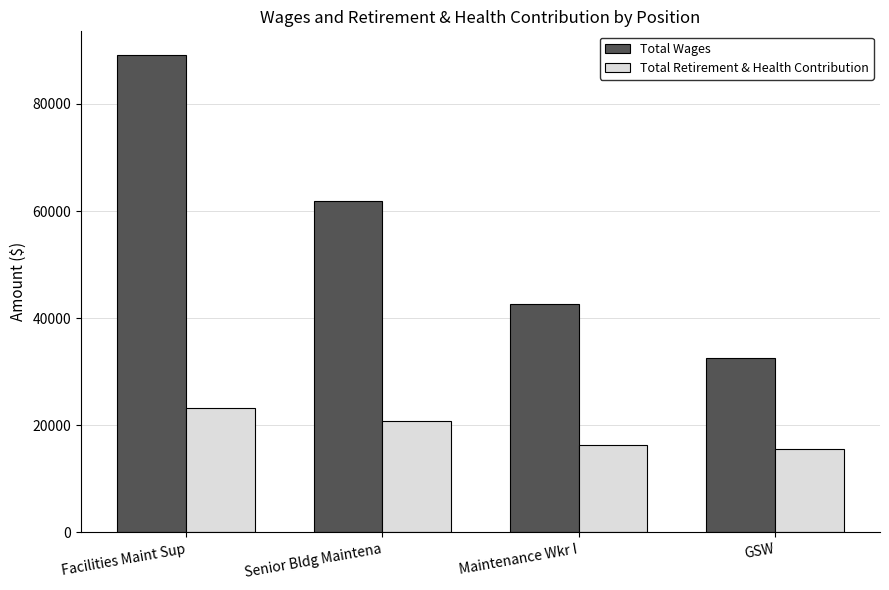

Where is Total Wages nearest to the value 60860?

Senior Bldg Maintena